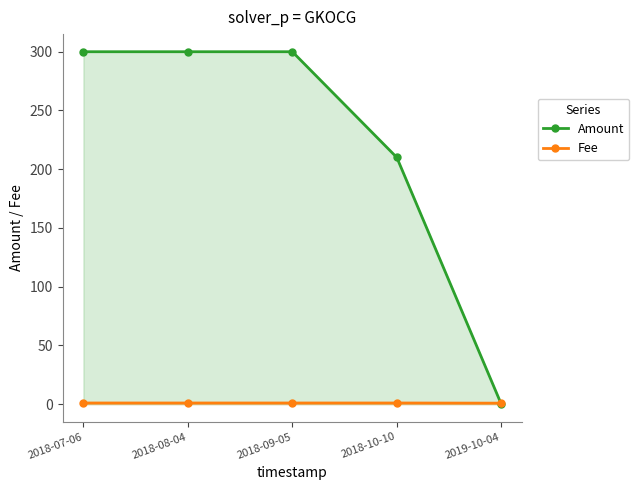

How many lines are shown in the chart?

2